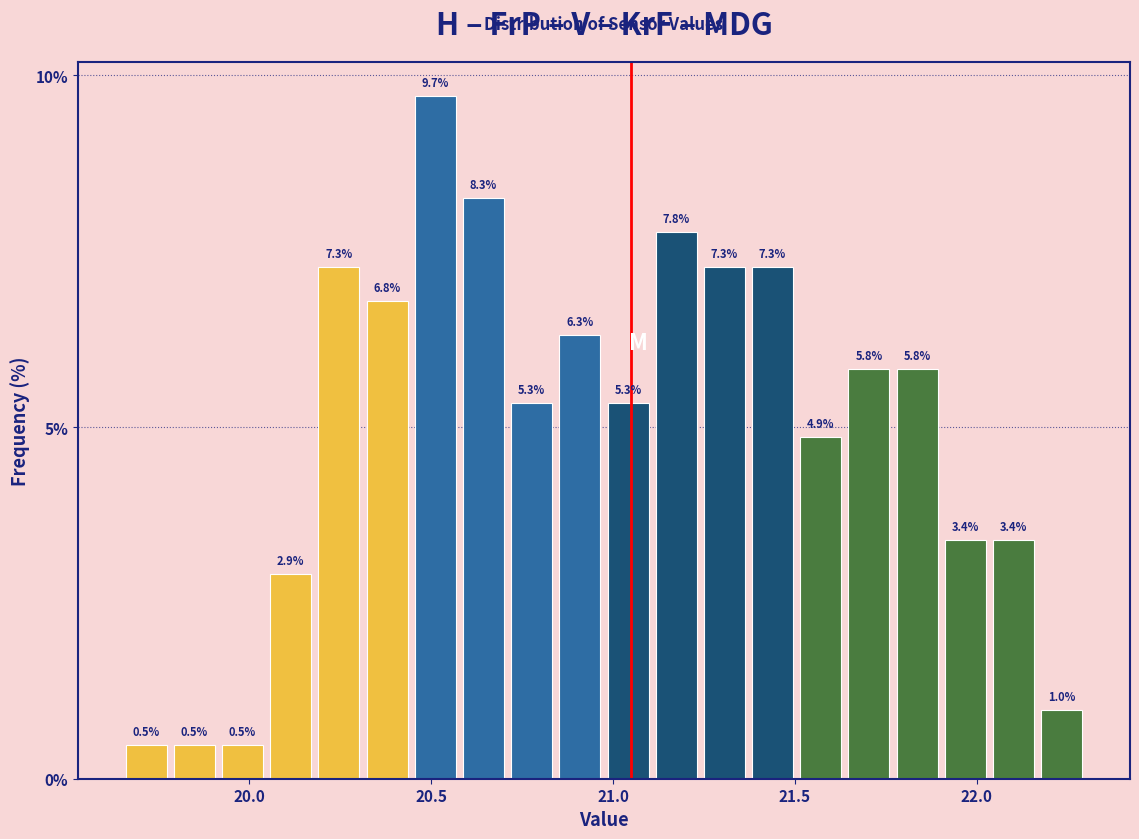

Around what value on the x-axis is the tallest bar? Give the approximate position of its centre, as read against the axis.

20.50